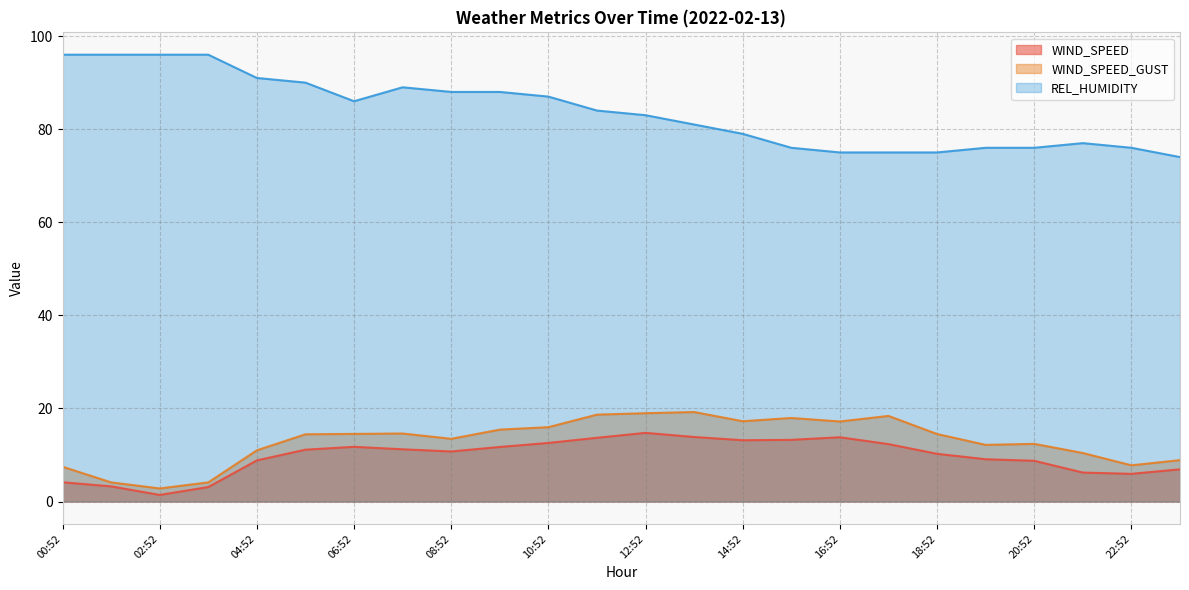

Where is the first local maximum for REL_HUMIDITY?

07:52